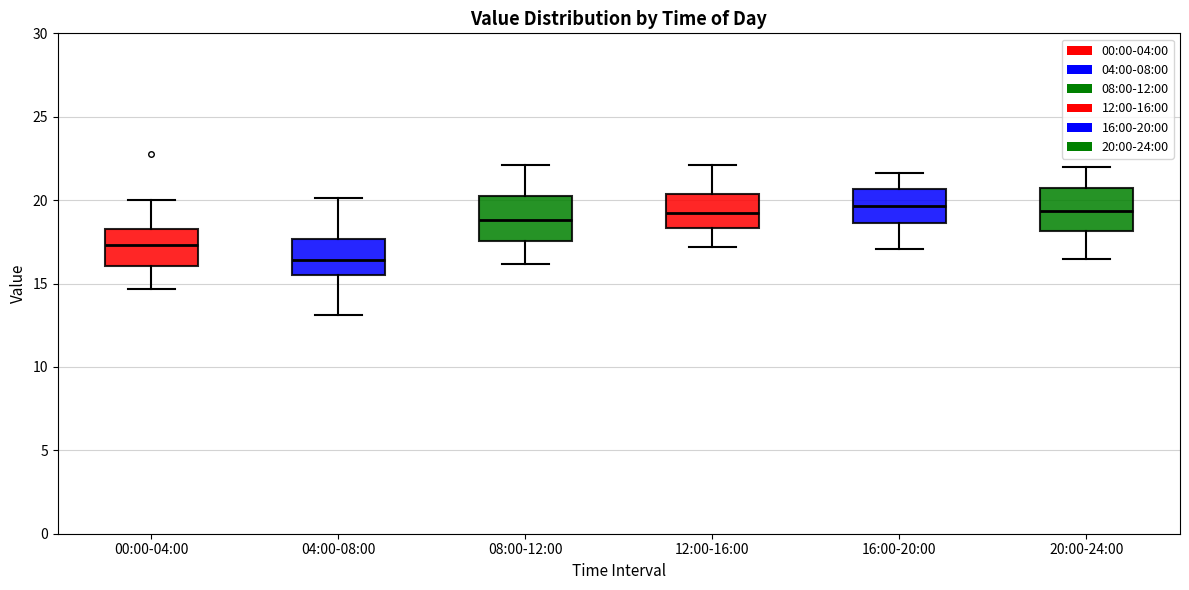

Reading left to right, transcribe this box plot: for each box, give where its median line is, the range the box spans, and where its two whiskers end, as read against the y-axis. The values are not printed on the chart, so give them approximately, as read against the axis.

00:00-04:00: median 17.5, box 16.0 to 18.5, whiskers 14.5 to 20.0
04:00-08:00: median 16.5, box 15.5 to 17.5, whiskers 13.0 to 20.0
08:00-12:00: median 19.0, box 17.5 to 20.5, whiskers 16.0 to 22.0
12:00-16:00: median 19.0, box 18.5 to 20.5, whiskers 17.0 to 22.0
16:00-20:00: median 19.5, box 18.5 to 20.5, whiskers 17.0 to 21.5
20:00-24:00: median 19.5, box 18.0 to 20.5, whiskers 16.5 to 22.0